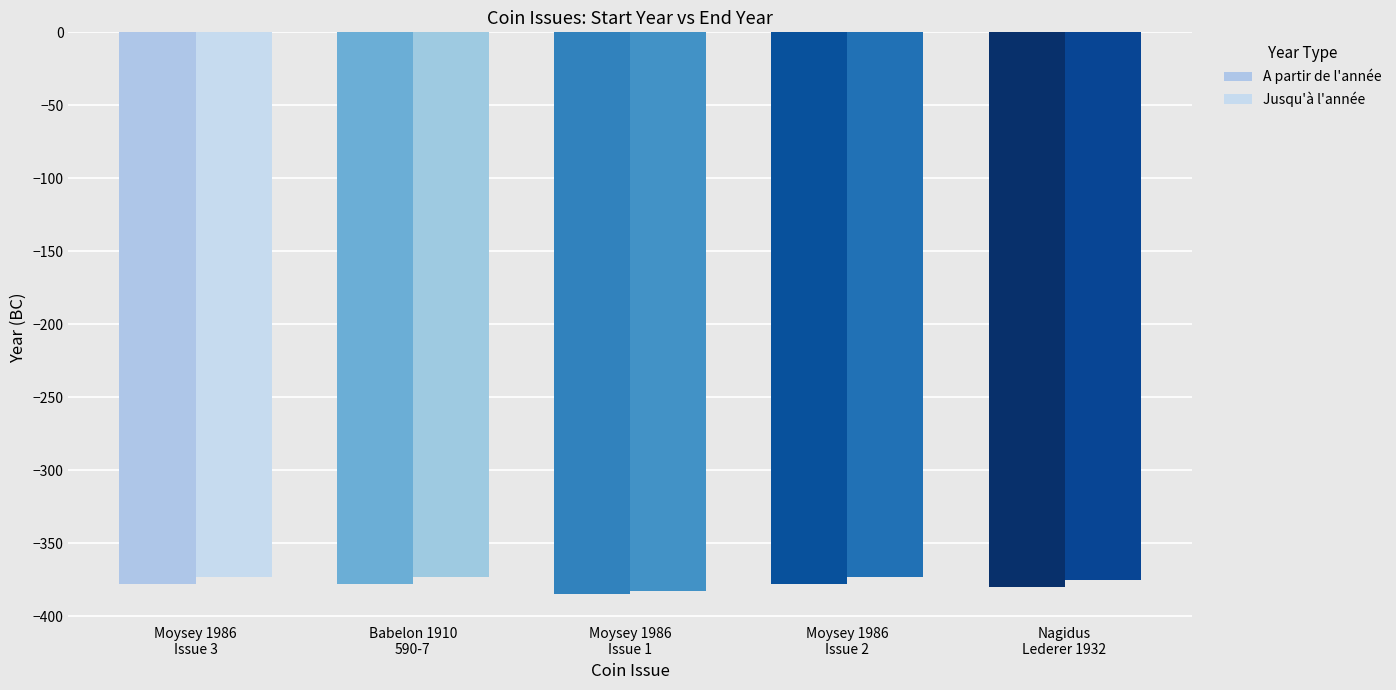

The Jusqu'à l'année series shows -373 at Moysey 1986
Issue 3. True or false?

True